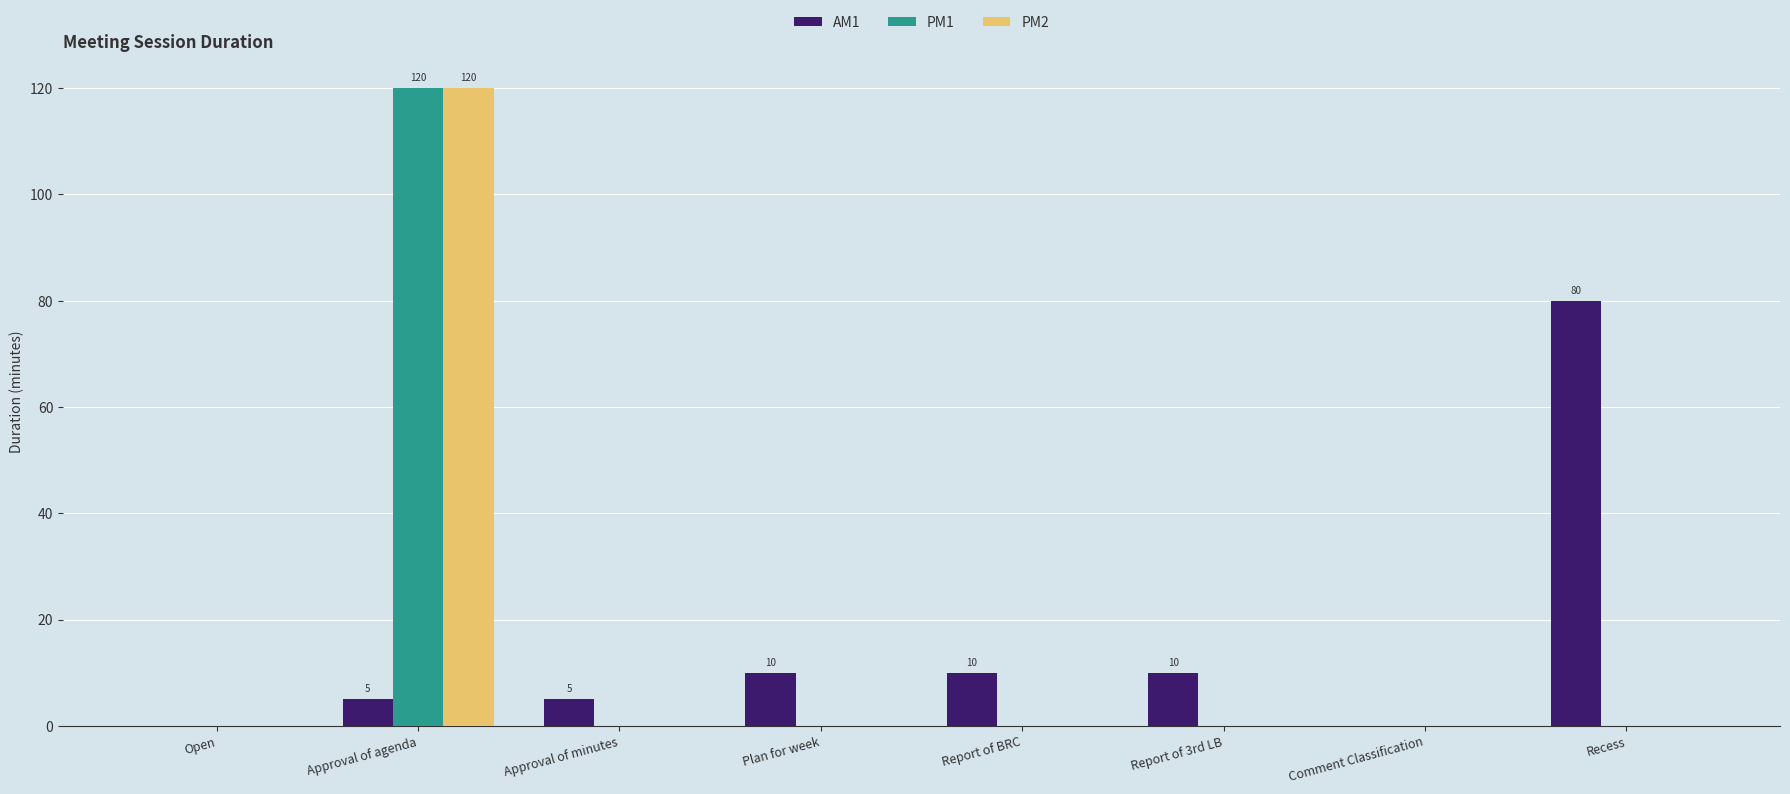

The value of PM1 at Report of BRC is 0. True or false?

True